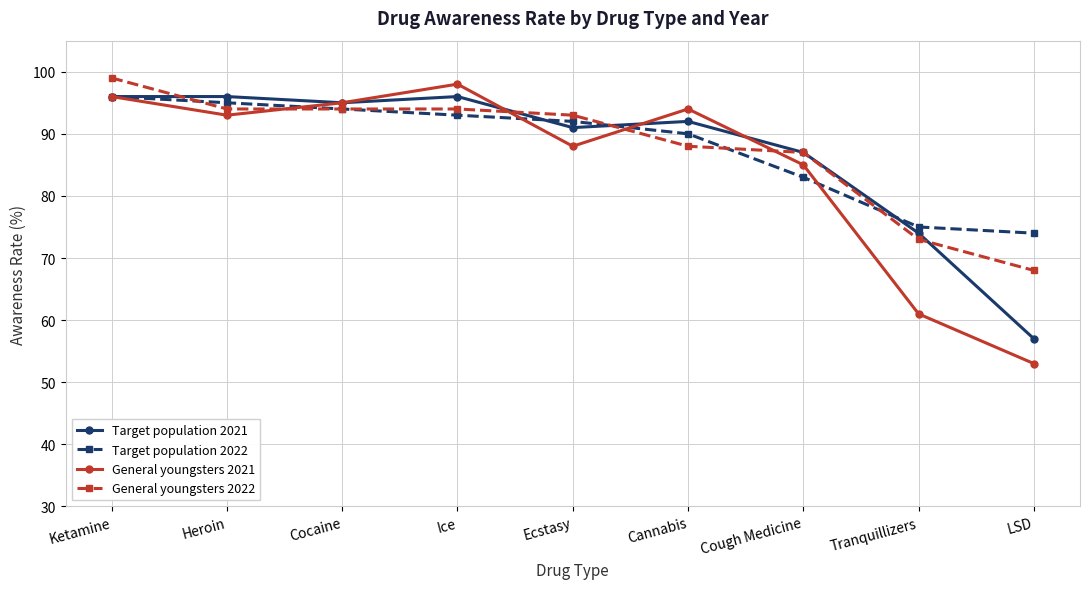

What is the sum of the General youngsters 2022 values at Ketamine and Cannabis?

187